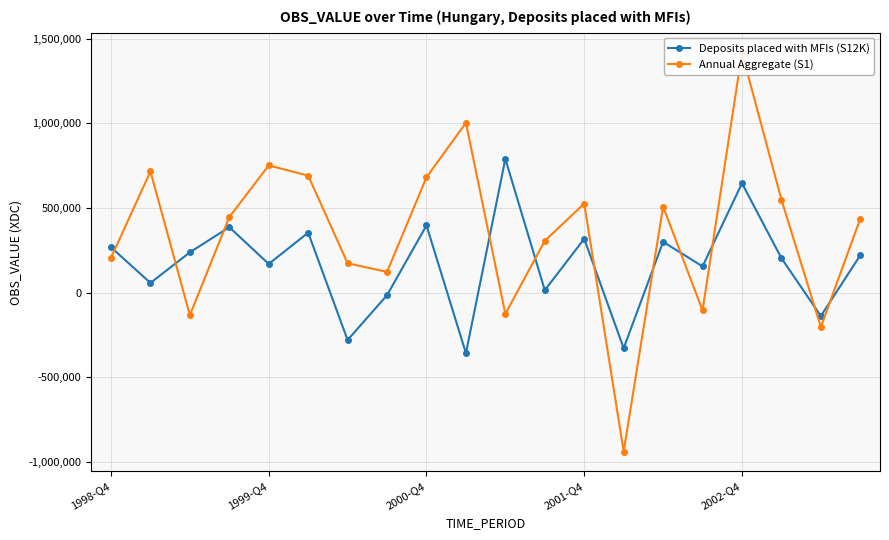

The value of Annual Aggregate (S1) at 18 is -203456. True or false?

True